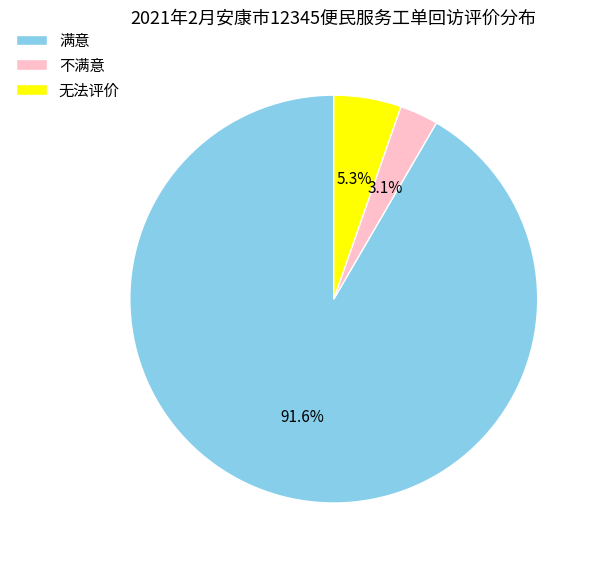

Which has a higher value, 不满意 or 满意?

满意